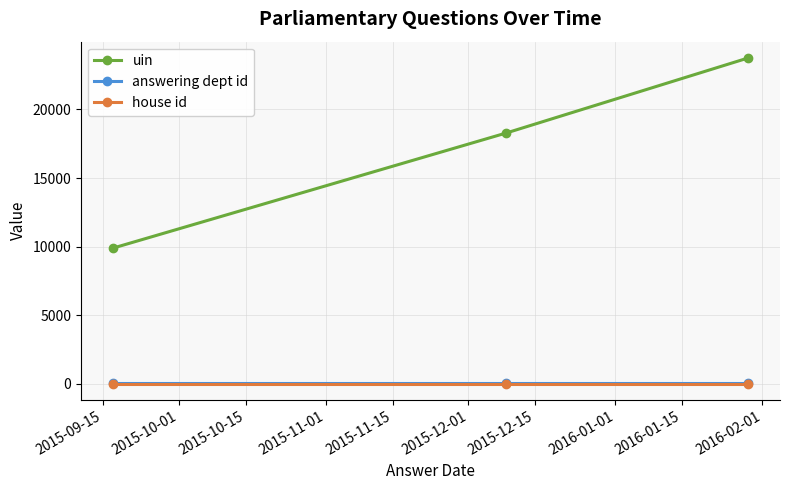

At how many categories does at least one series exceed 5361?

3